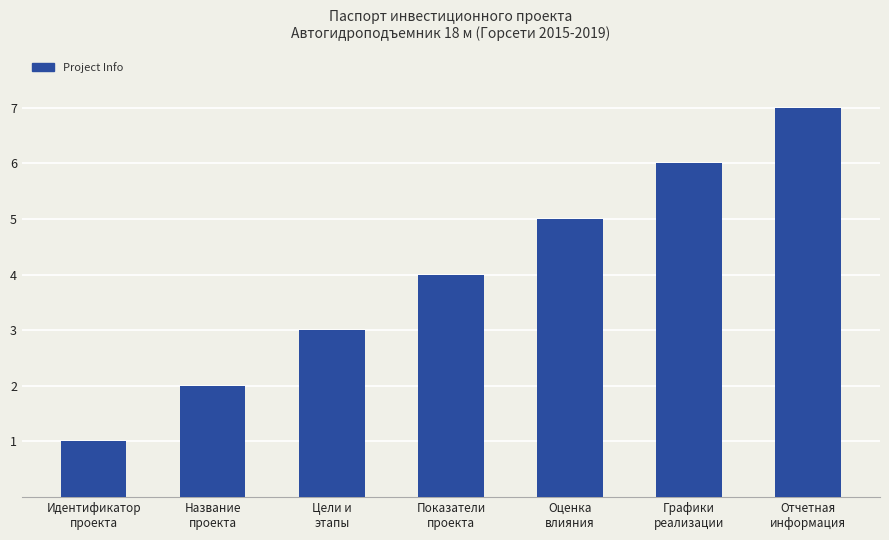

True or false: the data shows 11 at Отчетная
информация.

False